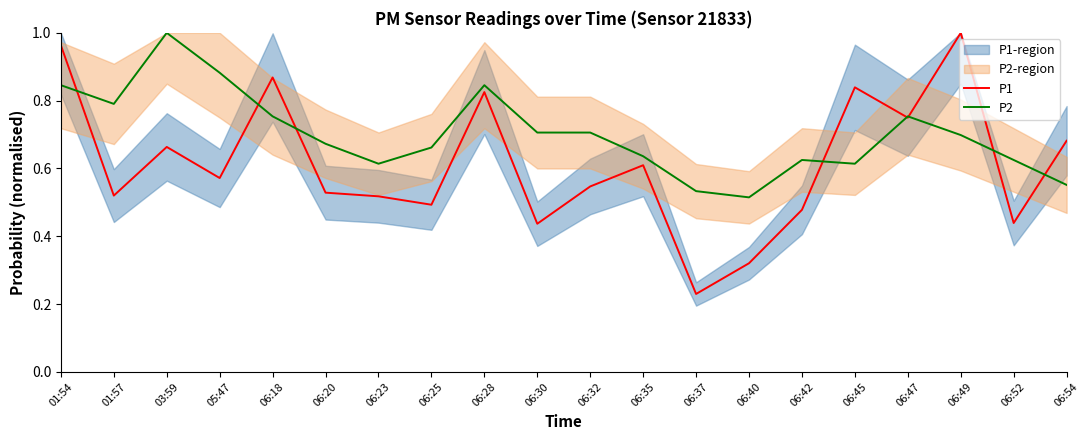

Between which two adjacent categories do P2 and P1 first intersect?

01:54 and 01:57